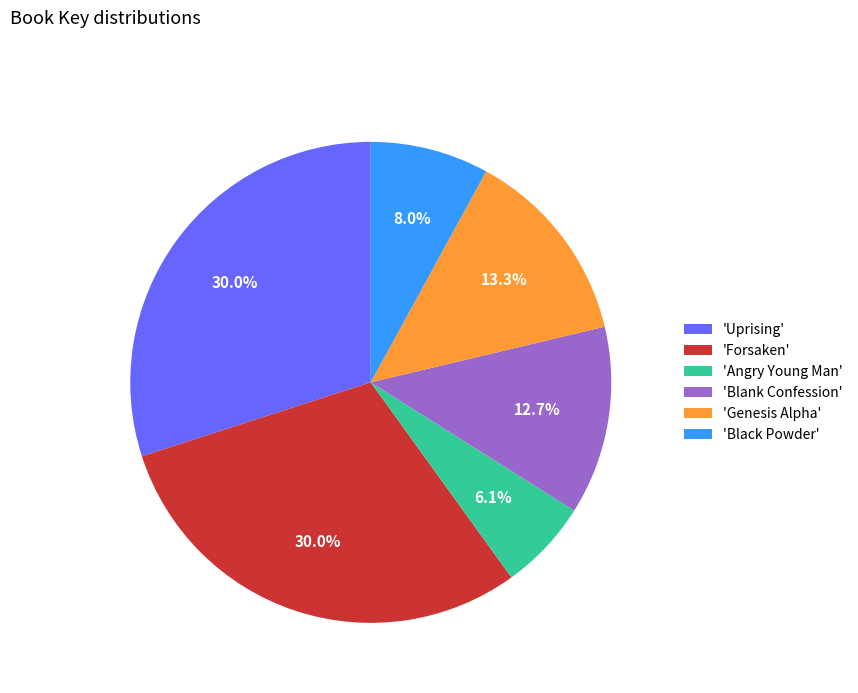

Does any single category account for the majority?

No